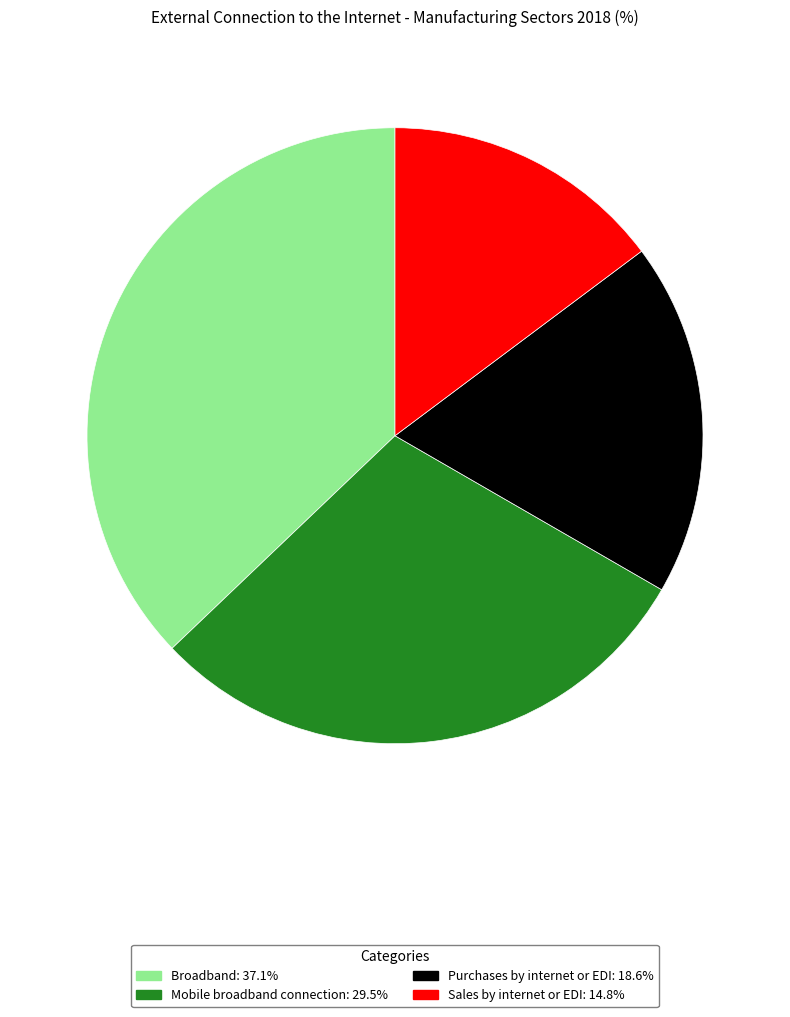

Is Sales by internet or EDI the majority of the pie?

No